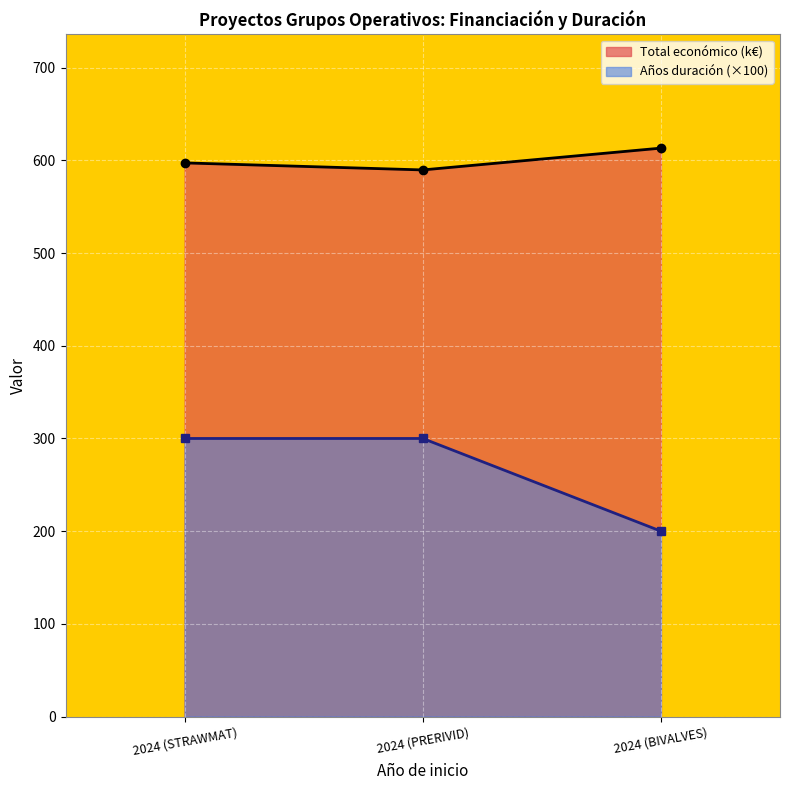

The value of Año de finalización at 2024 (PRERIVID) is 300.0. True or false?

True